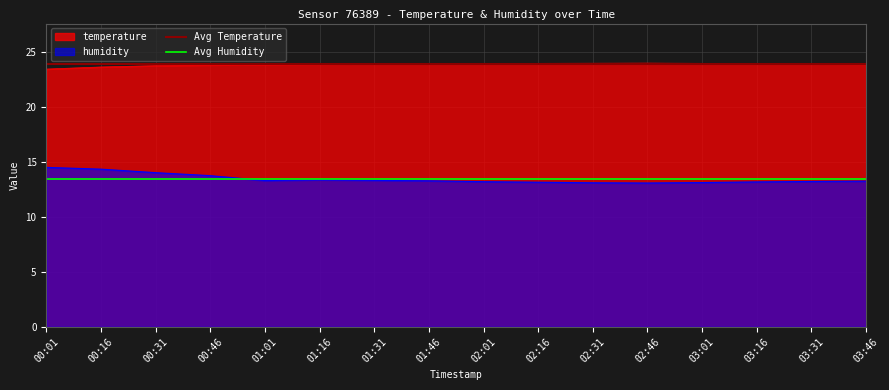

True or false: humidity and temperature intersect in this chart.

False